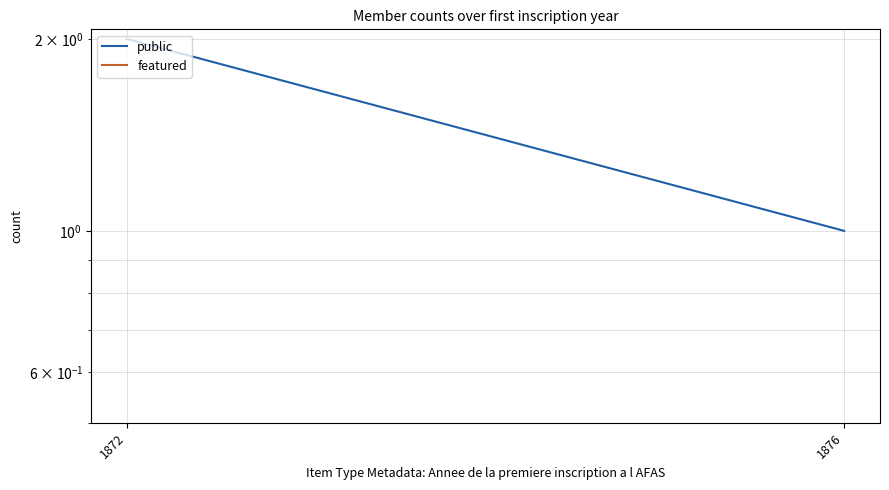

How many categories are shown in the chart?

2